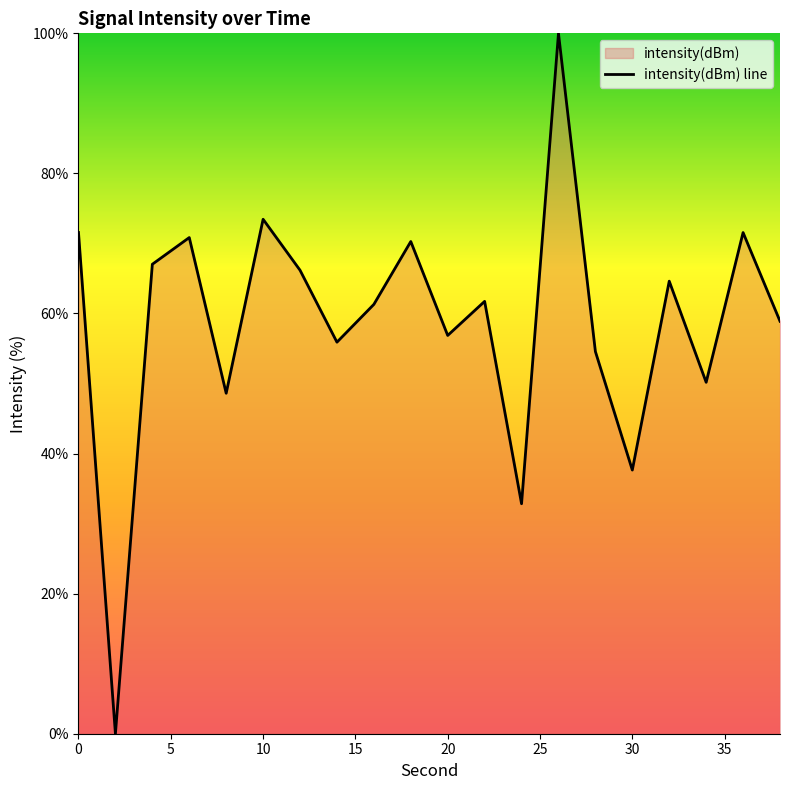

The value at 0 is 25.5. True or false?

False